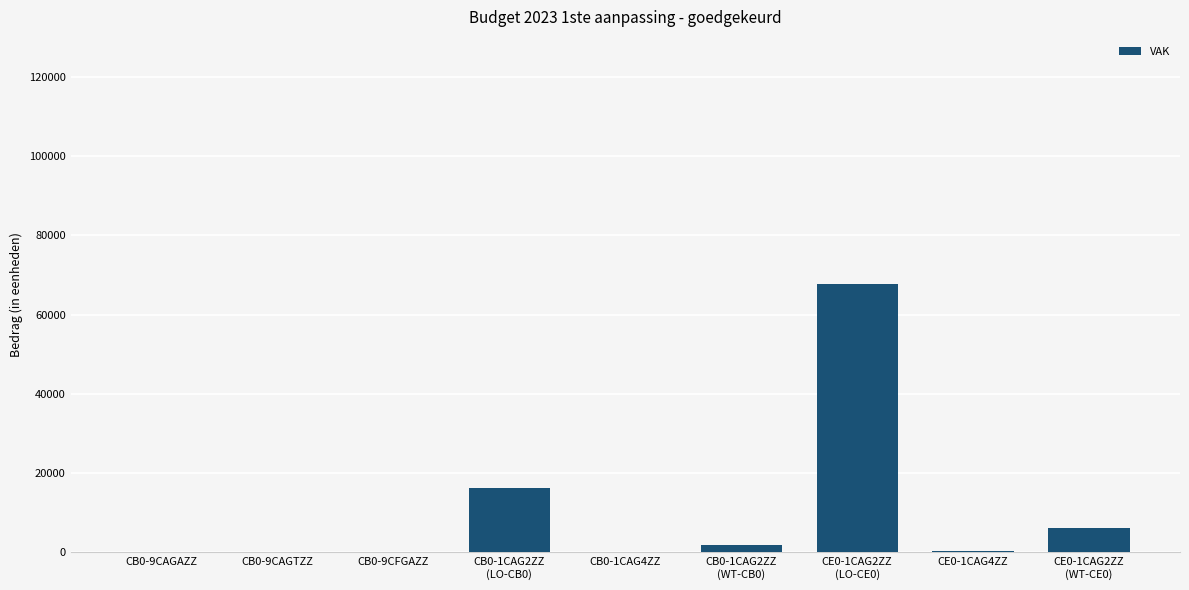

The value at CB0-9CAGAZZ is -30029. True or false?

False